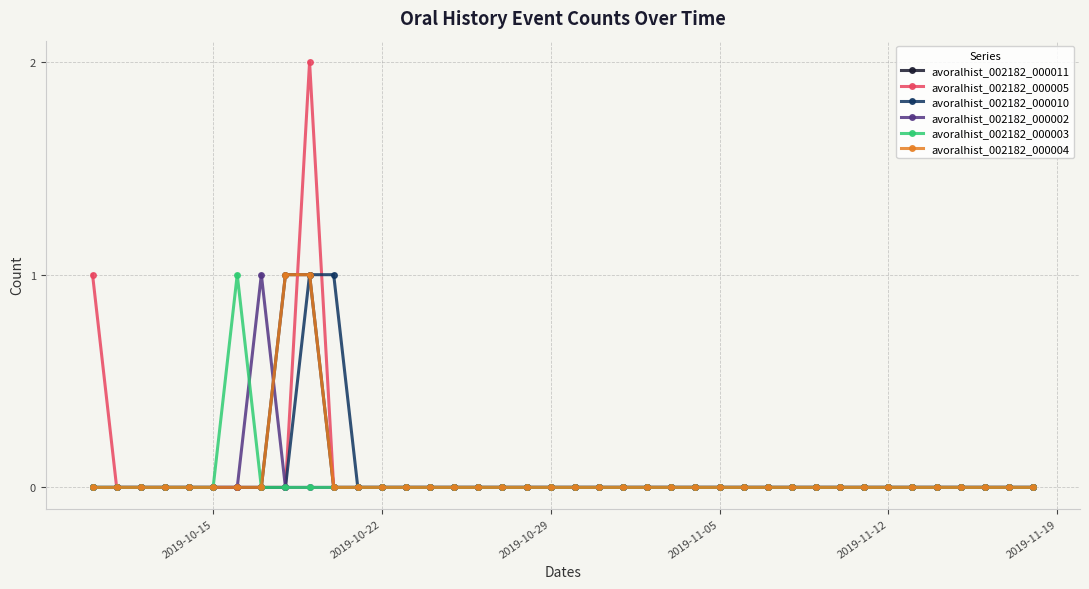

Does the chart have visible grid lines?

Yes